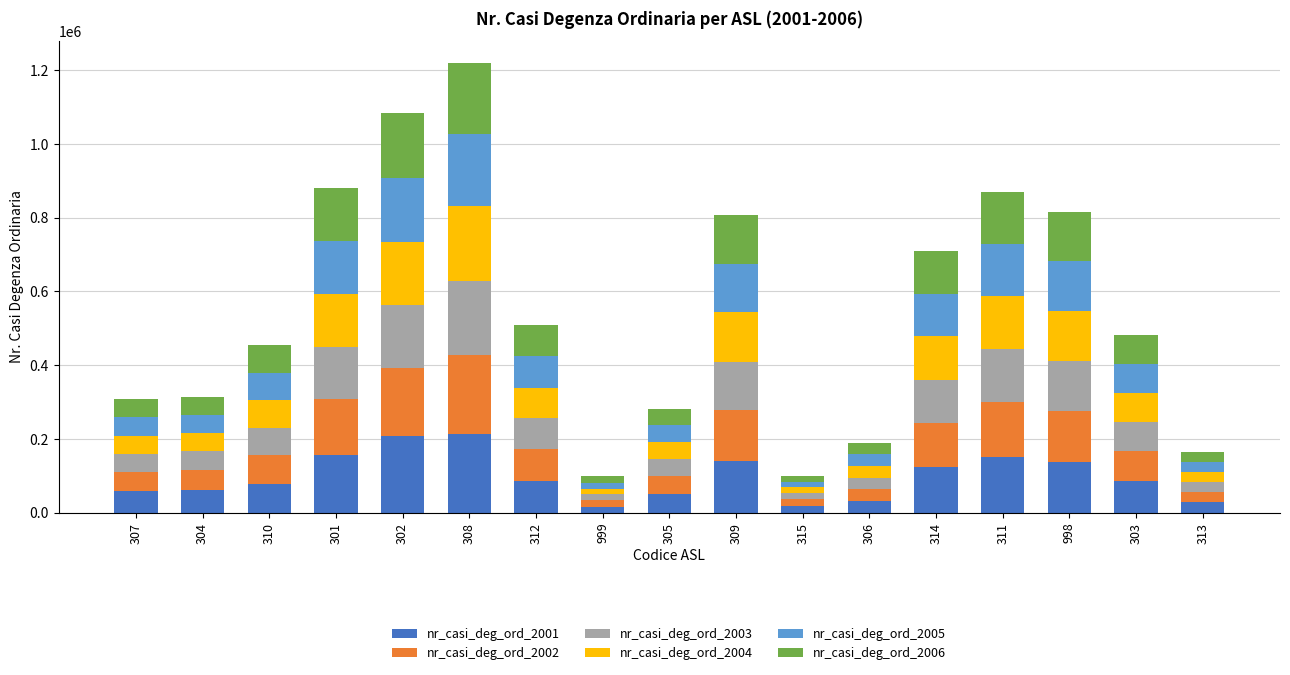

What is the total value across all series at 301?

880730